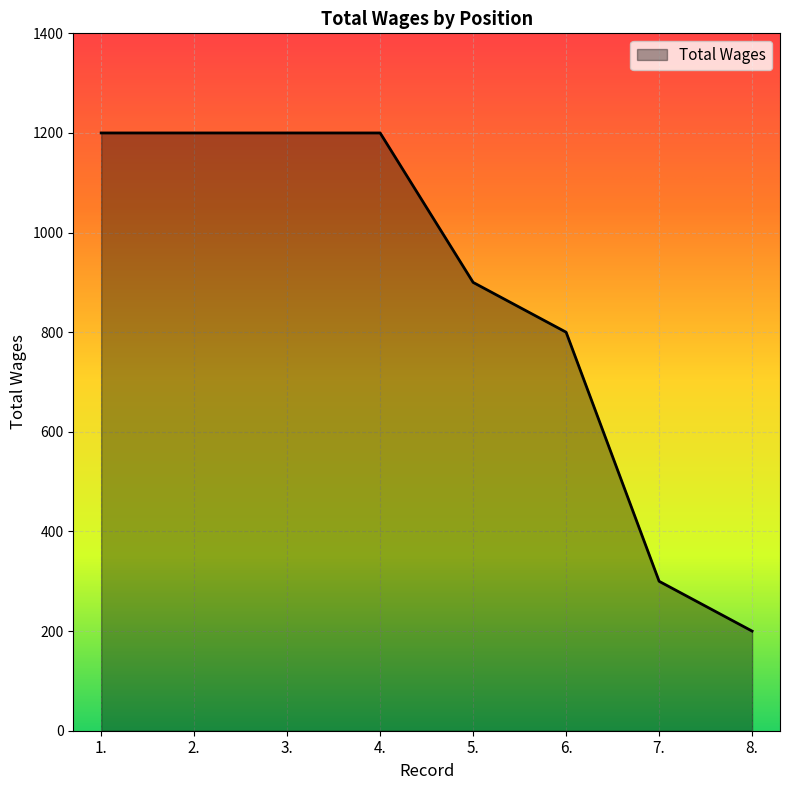

Reading left to right, extract all data points from this chart.

1200	1200	1200	1200	900	800	300	200